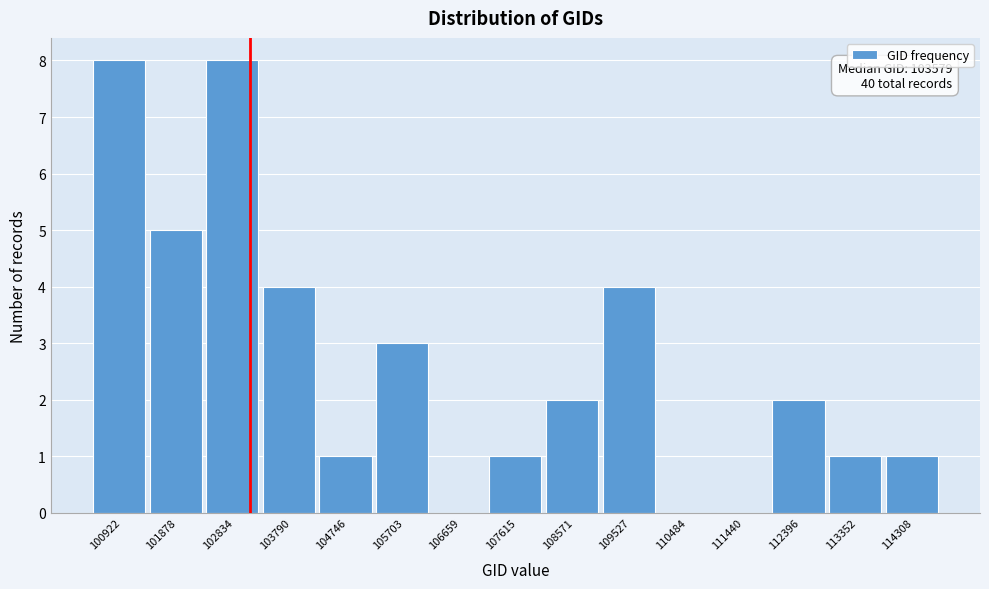

Reading left to right, extract all data points from this chart.

100922=8	101878=5	102834=8	103790=4	104746=1	105703=3	106659=0	107615=1	108571=2	109527=4	110484=0	111440=0	112396=2	113352=1	114308=1